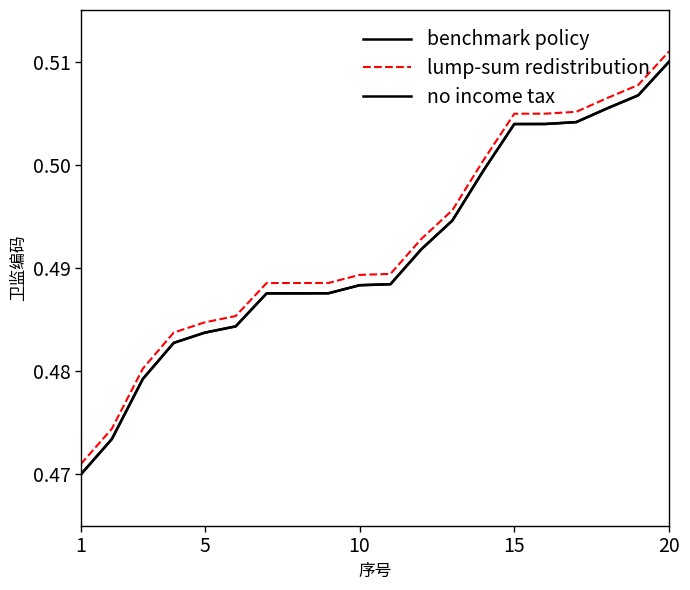

Does the chart have visible grid lines?

No